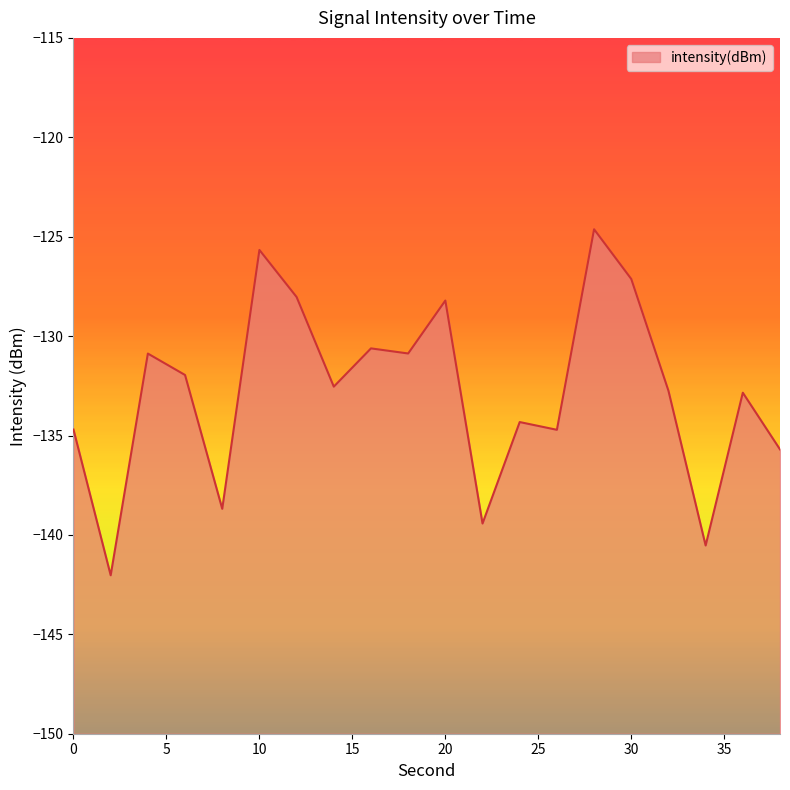

What is the difference between the values at 32 and 6?

0.8